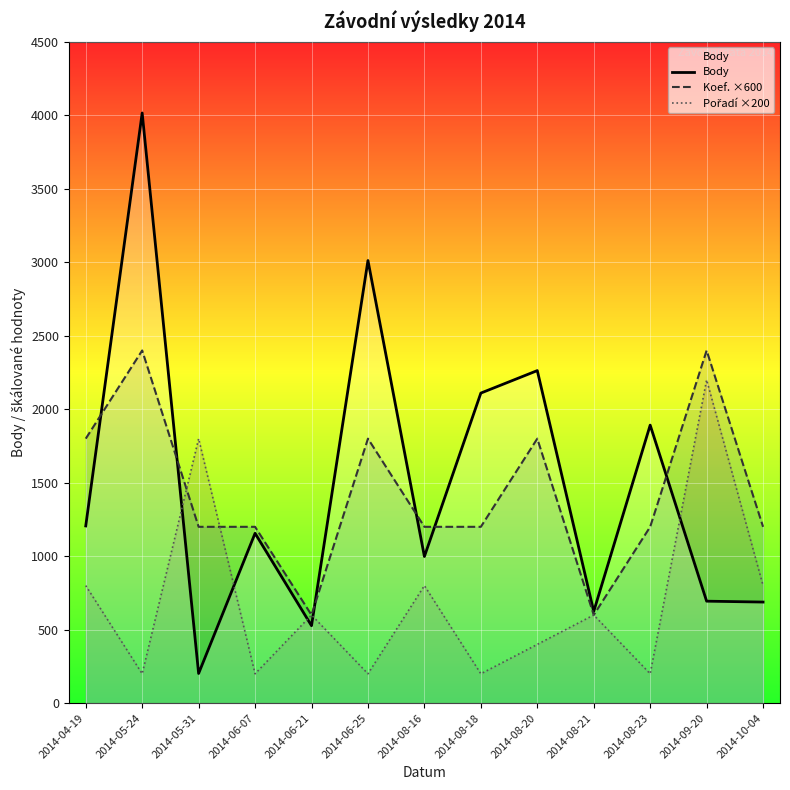

Reading left to right, what are all the values shown in this chart?

Body: 1206	4016	202	1156	527	3012	998	2110	2263	624	1892	694	688
Koef. ×600: 1800	2400	1200	1200	600	1800	1200	1200	1800	600	1200	2400	1200
Pořadí ×200: 800	200	1800	200	600	200	800	200	400	600	200	2200	800